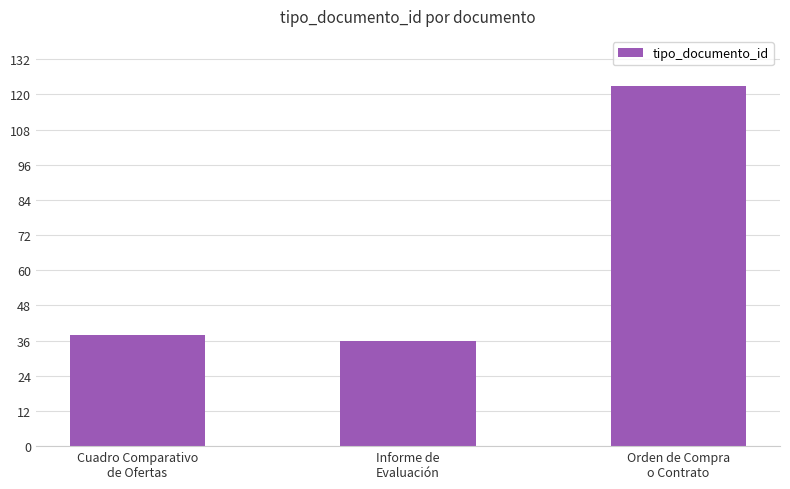

Which has a higher value, Informe de
Evaluación or Orden de Compra
o Contrato?

Orden de Compra
o Contrato